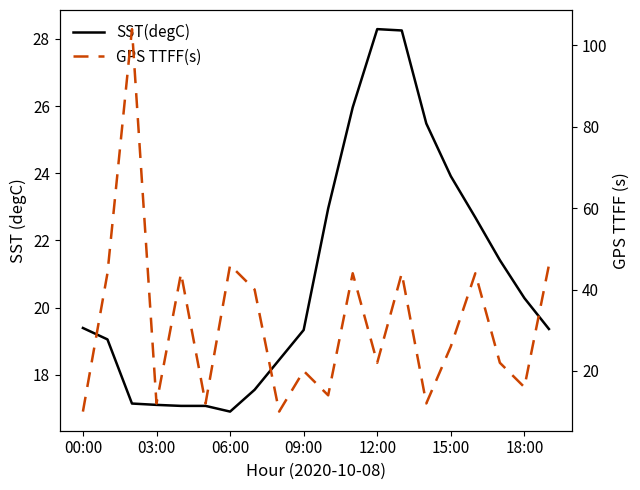

How many interior local valleys does the SST(degC) series have?

1